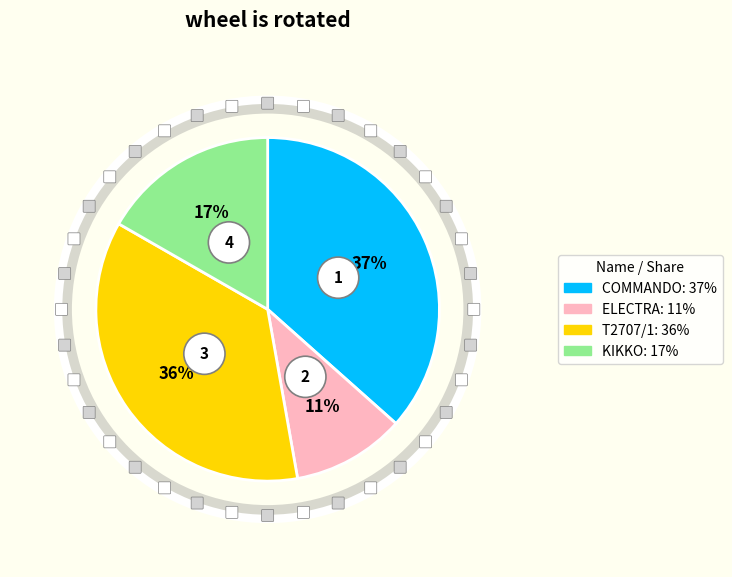

How many slices are in this pie chart?

4